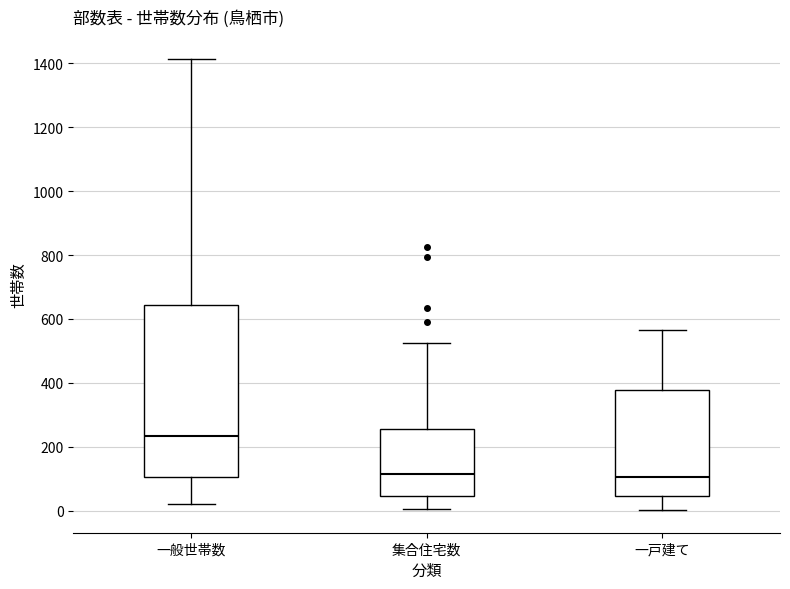

Which box's median line is the highest?

一般世帯数